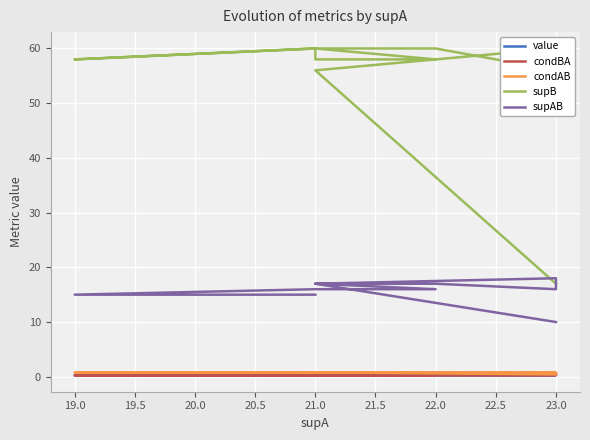

What is the maximum value shown in the chart?

60.0